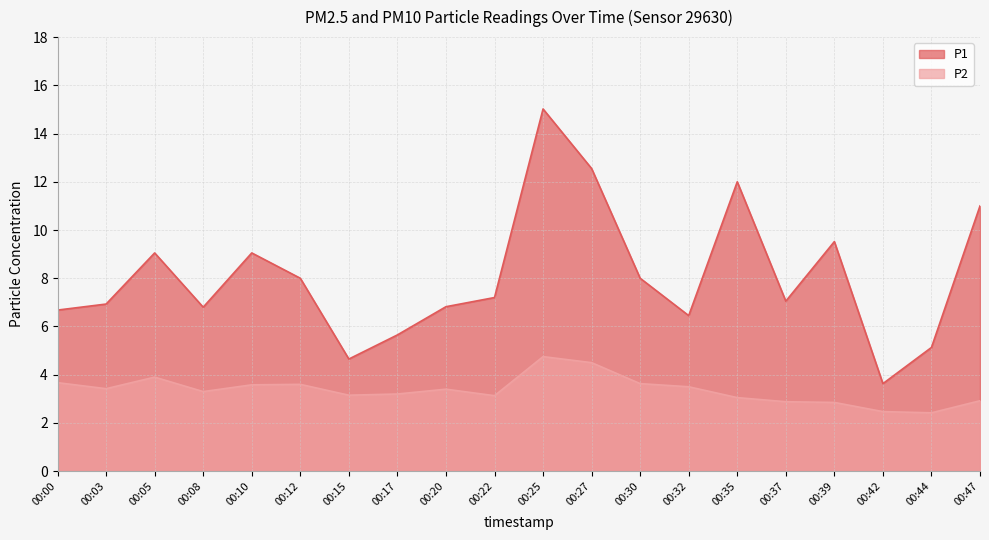

What is the value of the P1 point at the 12th from the left?

12.6